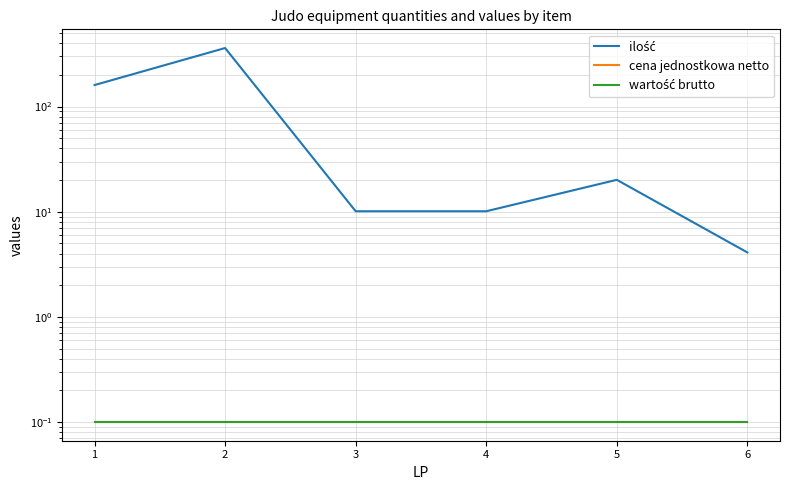

Which category has the highest value in the ilość series?

2